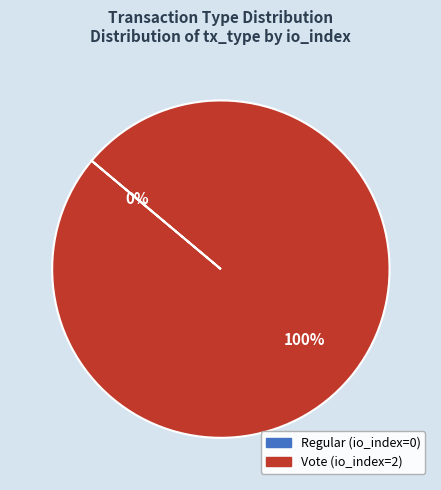

Is there a majority slice in this chart?

Yes